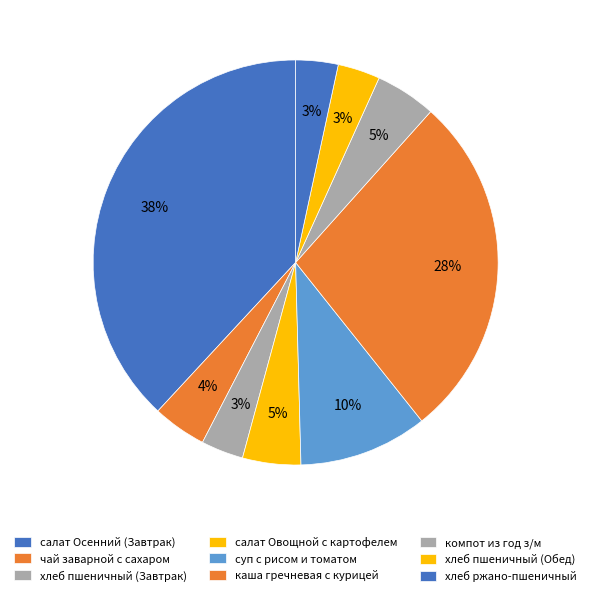

To the nearest percent, what is the difference between the салат Осенний (Завтрак) and хлеб ржано-пшеничный slice percentages?

35%